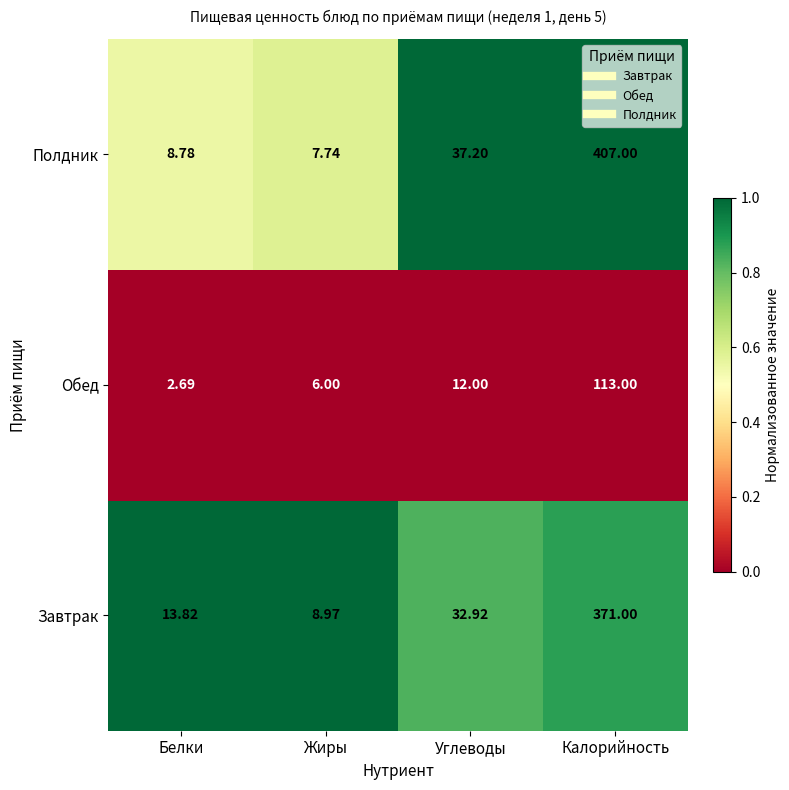

What is the greatest value displayed?

407.0